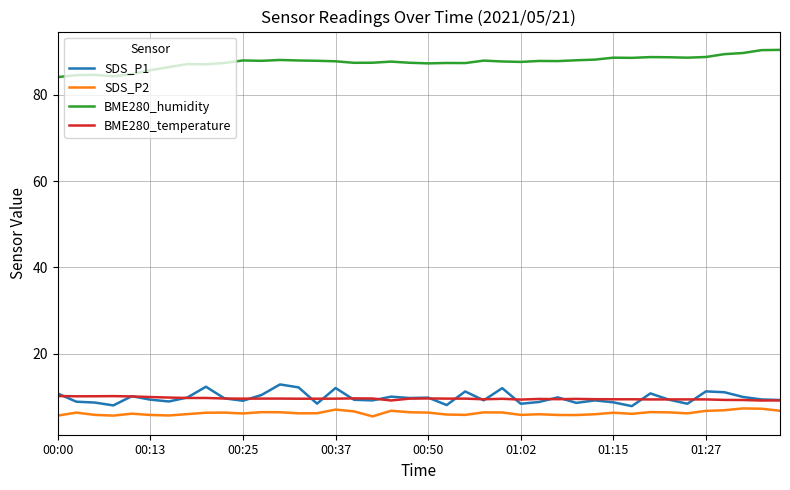

Which series has the largest total across all categories?

BME280_humidity